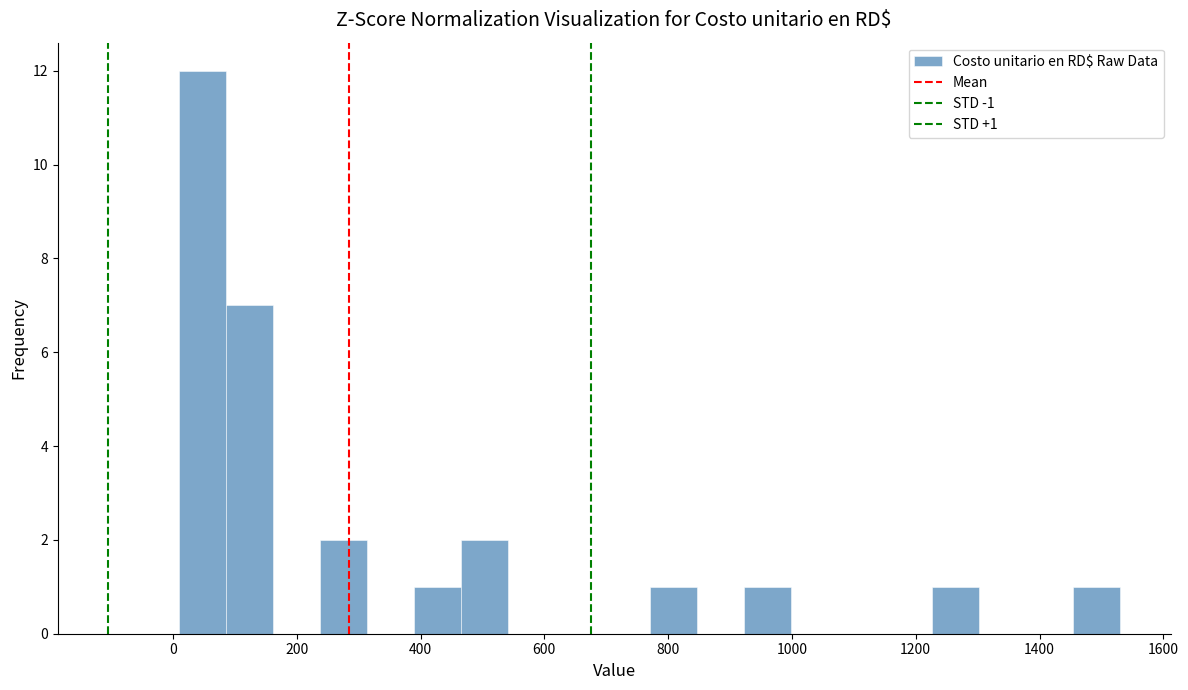

Read against the x-axis, roughly where is the centre of the tallest bar?

40